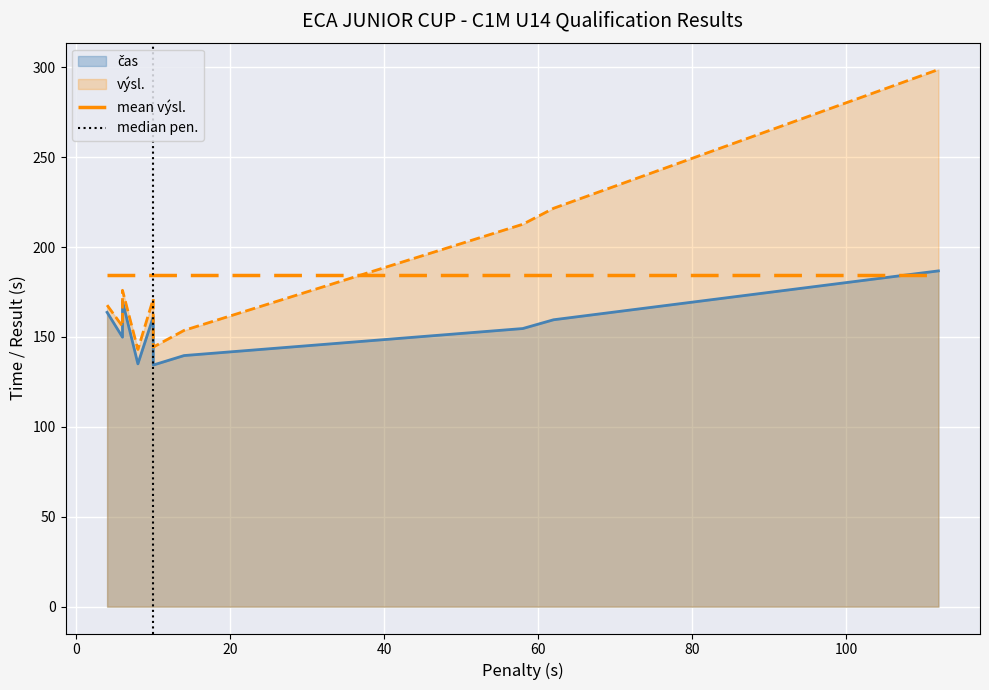

True or false: pen. and výsl. cross at least once.

False